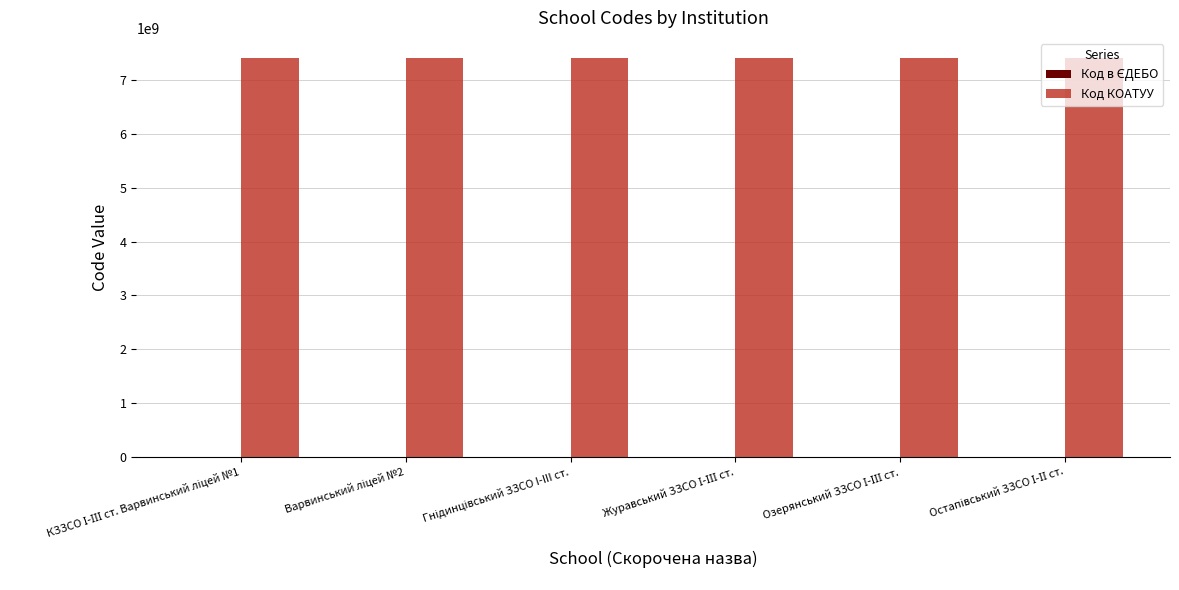

What is the sum of all Код КОАТУУ values?

44527040204